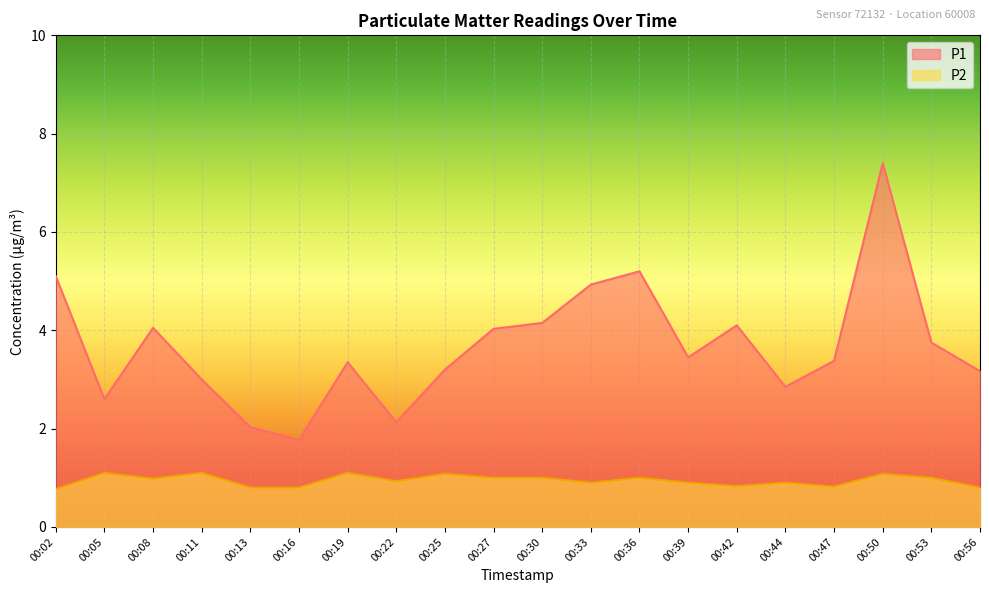

How many interior local peaks does the P1 series have?

5